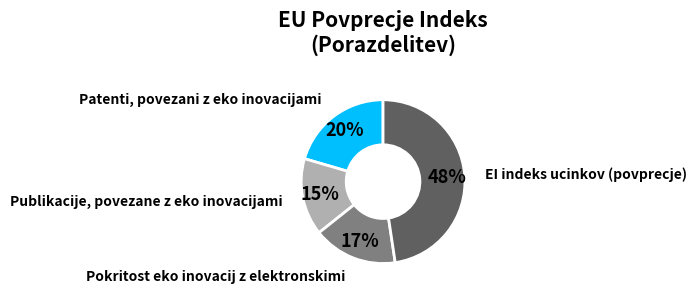

Which has a higher value, Publikacije, povezane z eko inovacijami or EI indeks ucinkov (povprecje)?

EI indeks ucinkov (povprecje)